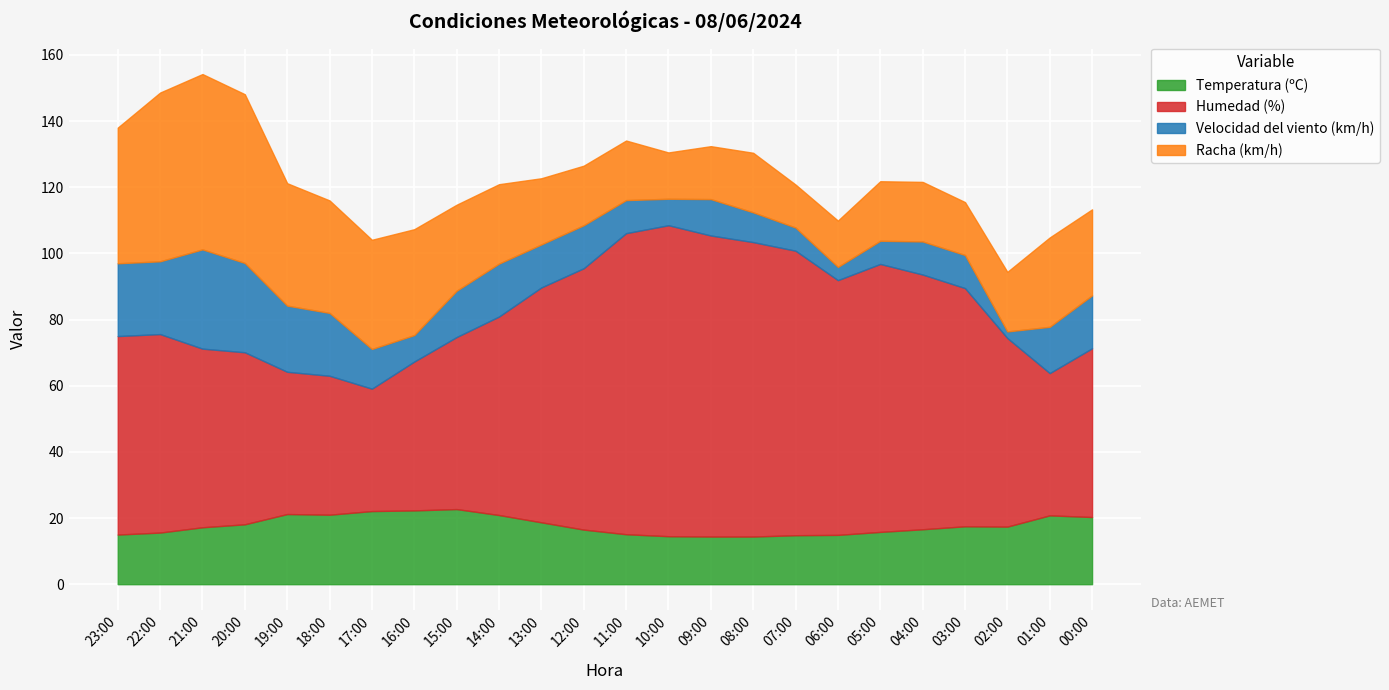

What is the minimum value shown in the chart?

2.0